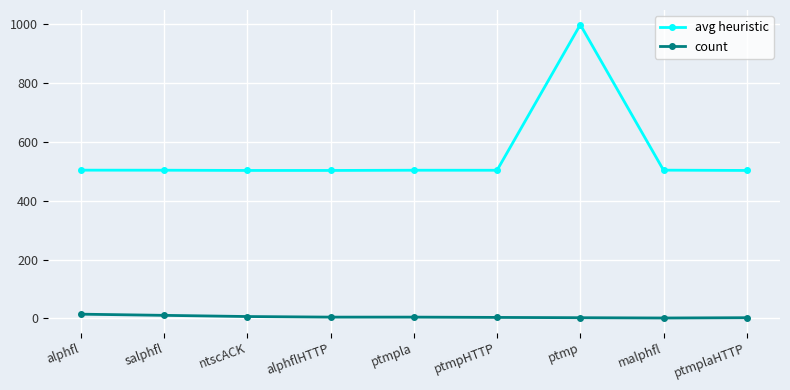

Is the value of count at ptmplaHTTP greater than the value of avg heuristic at alphfl?

No